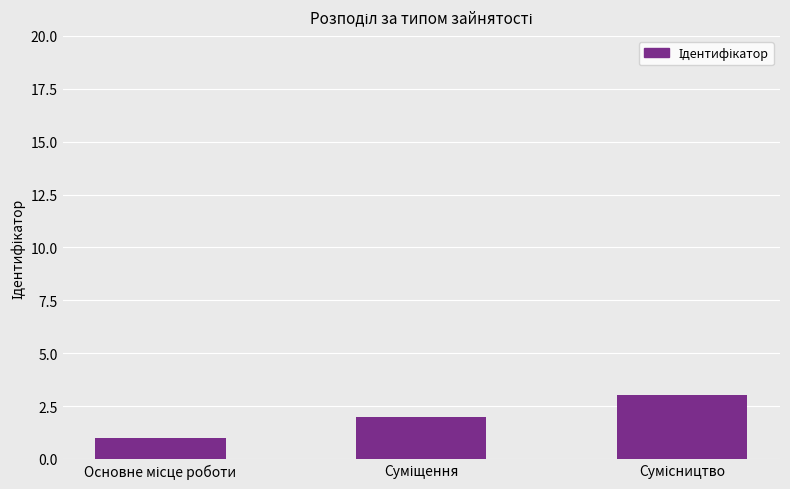

How many bars are there in total?

3